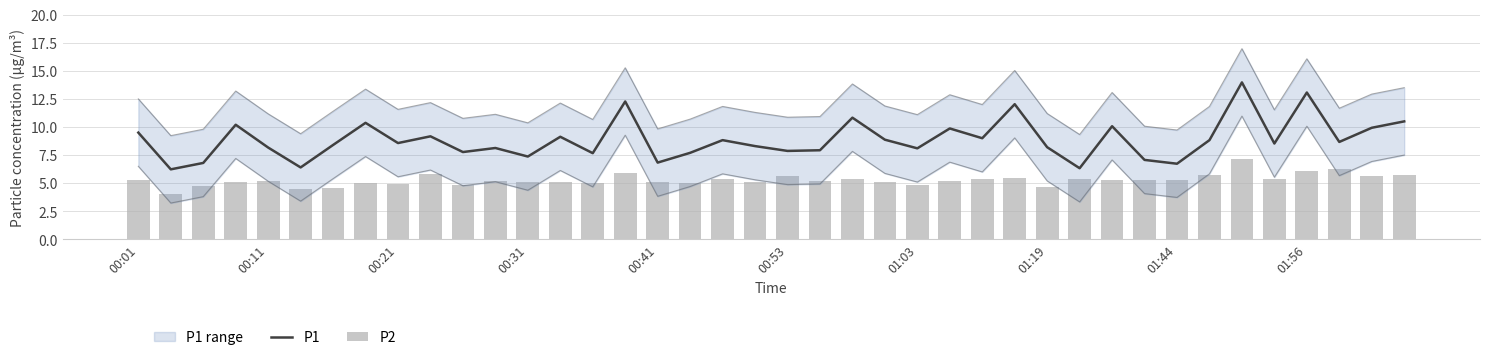

Which series has the largest range (max minus min)?

P1